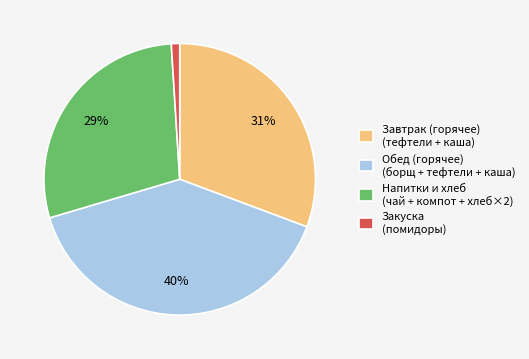

Is the sum of Напитки и хлеб (чай + компот + хлеб×2) and Завтрак (горячее) (тефтели + каша) greater than half?

Yes